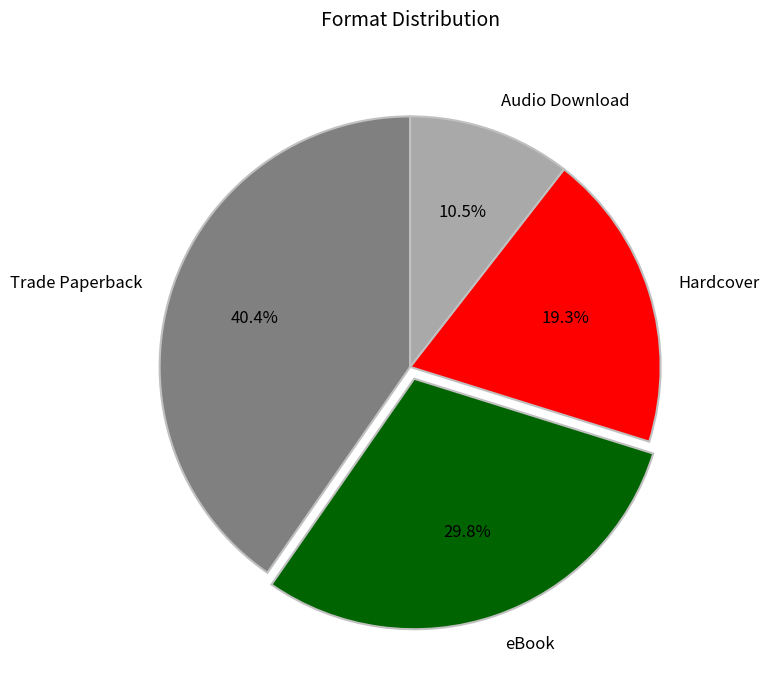

Does any single category account for the majority?

No